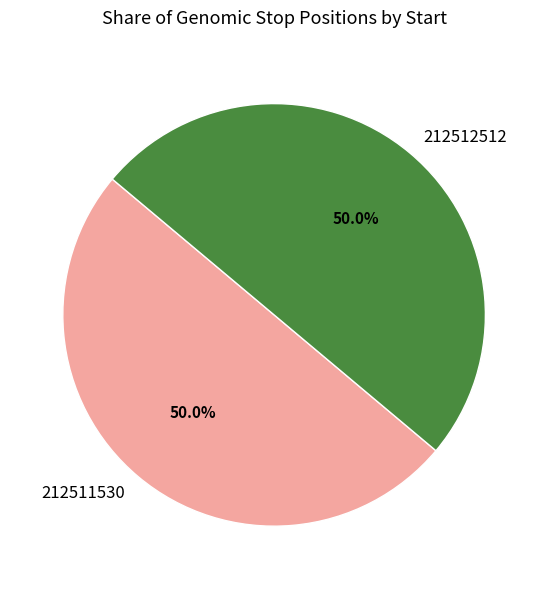

What percentage is NOT represented by 212512512?

50.0%